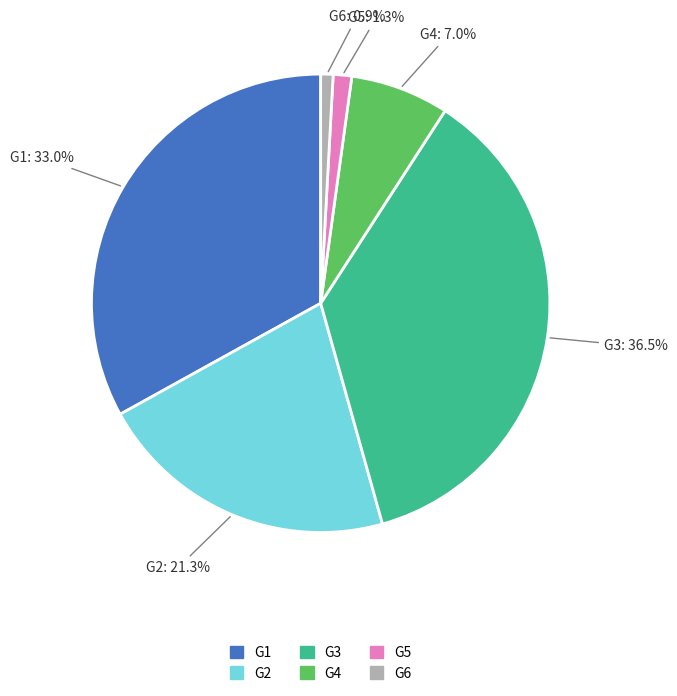

Do G2 and G4 together represent more than half of the pie?

No